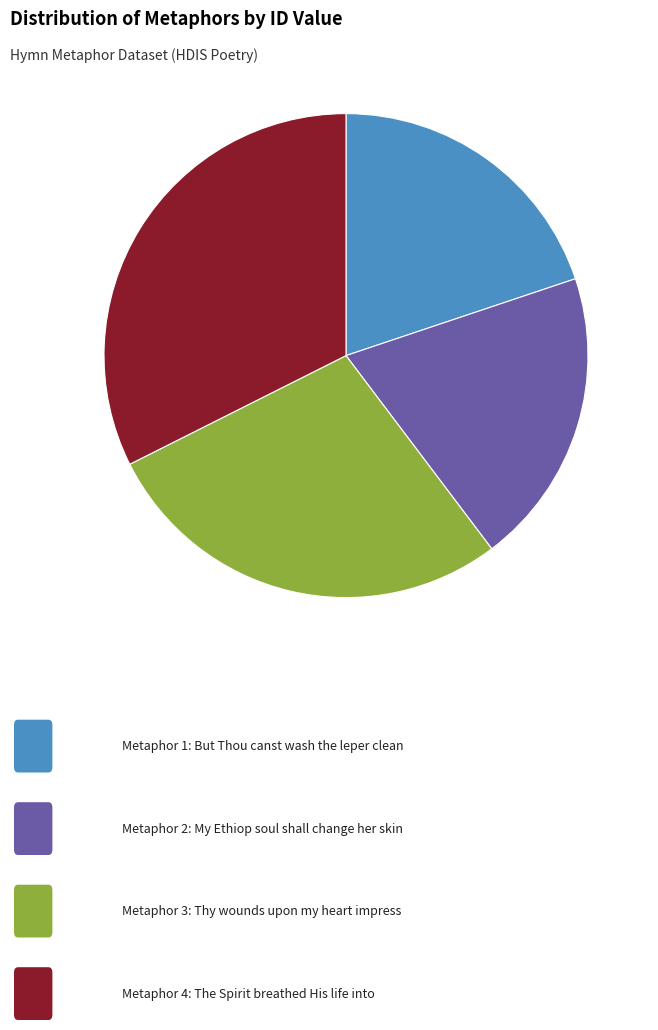

Is there any slice that represents more than half of the pie?

No